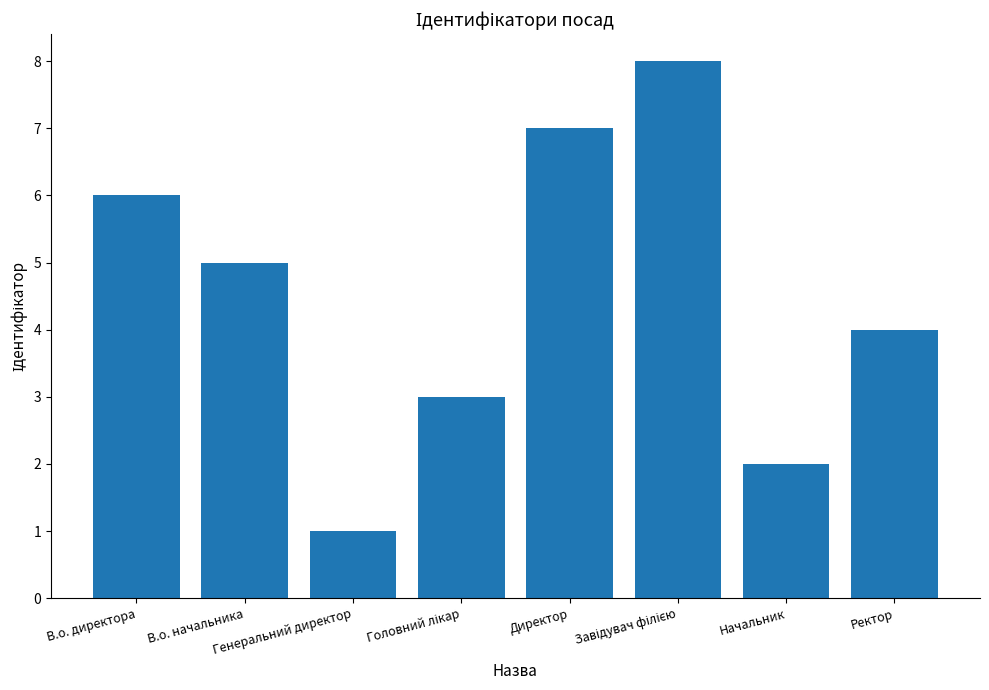

What is the difference between the maximum and second lowest values?

6